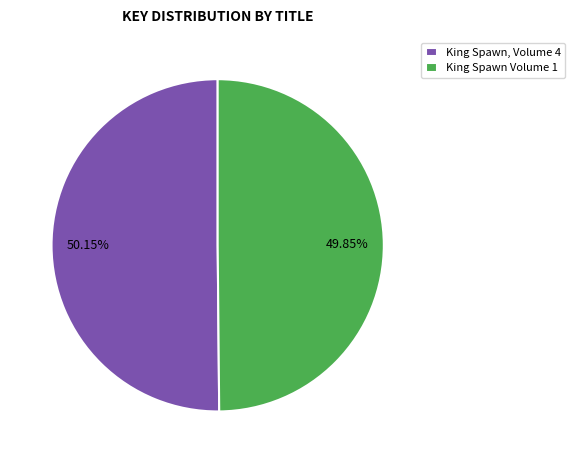

What percentage is NOT represented by King Spawn Volume 1?

50.1%